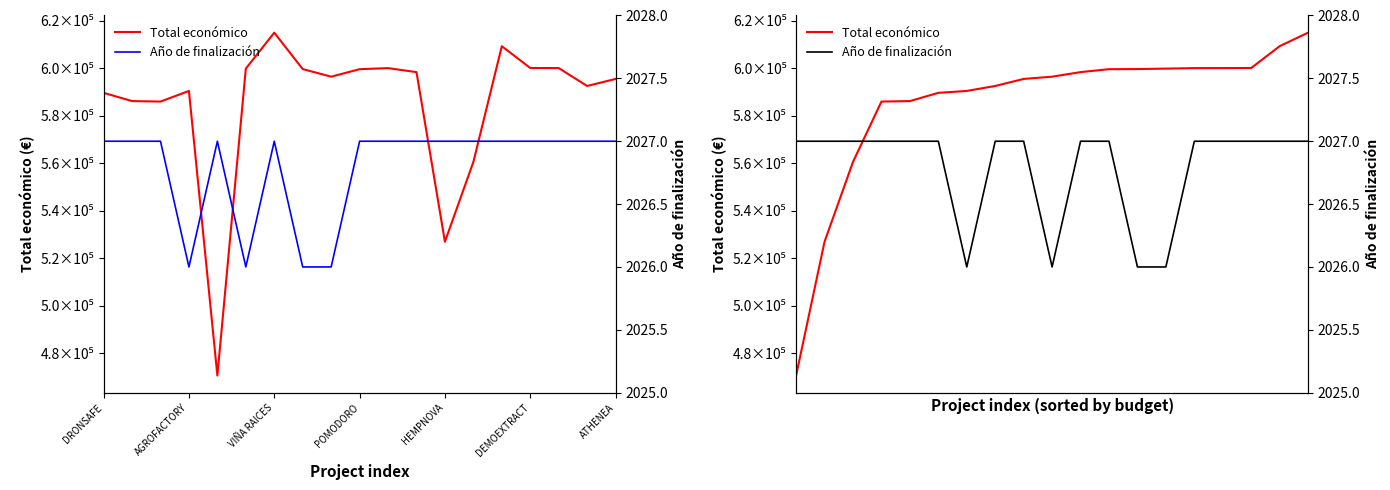

What is the sum of the Total económico values at 7 and 13?

1192254